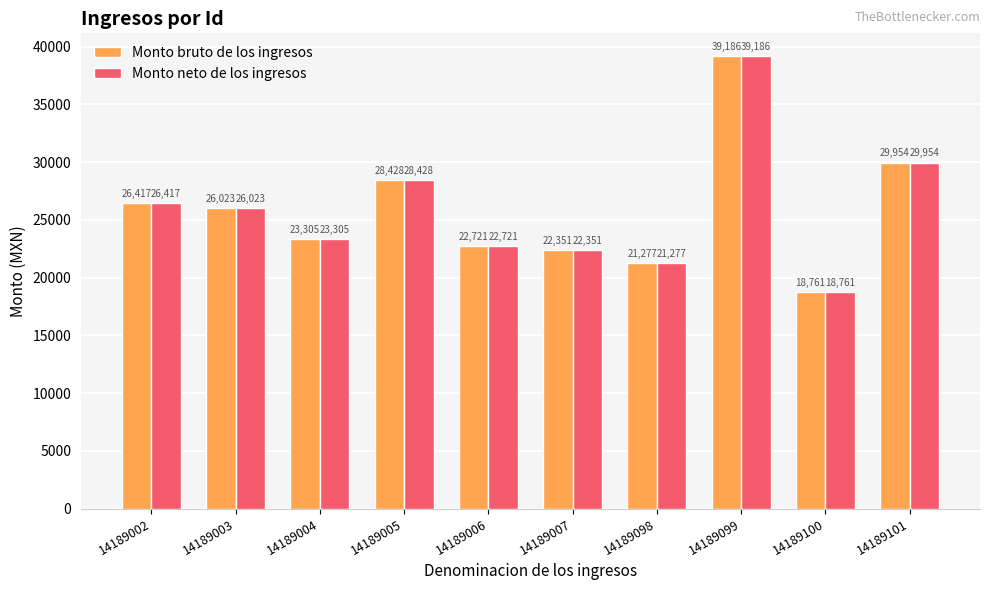

Which category has the lowest value across all series?

14189100